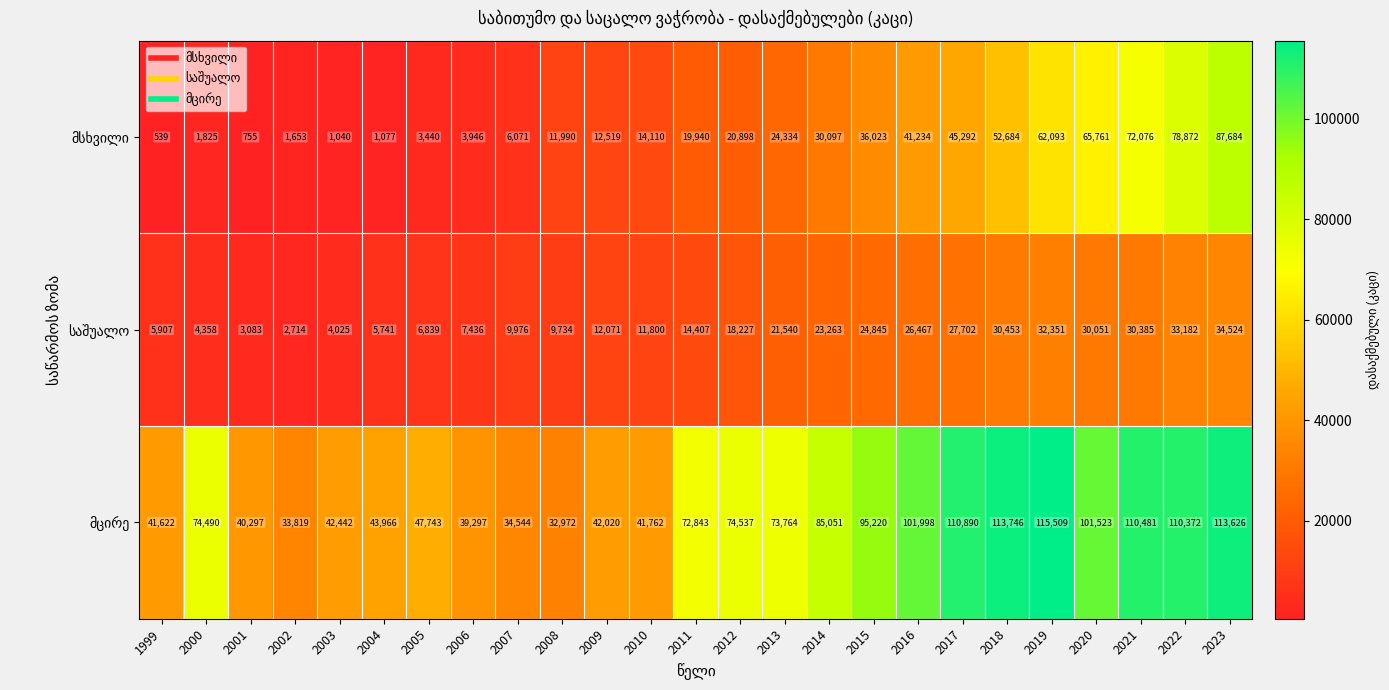

What is the total value across all series at 2003?

47507